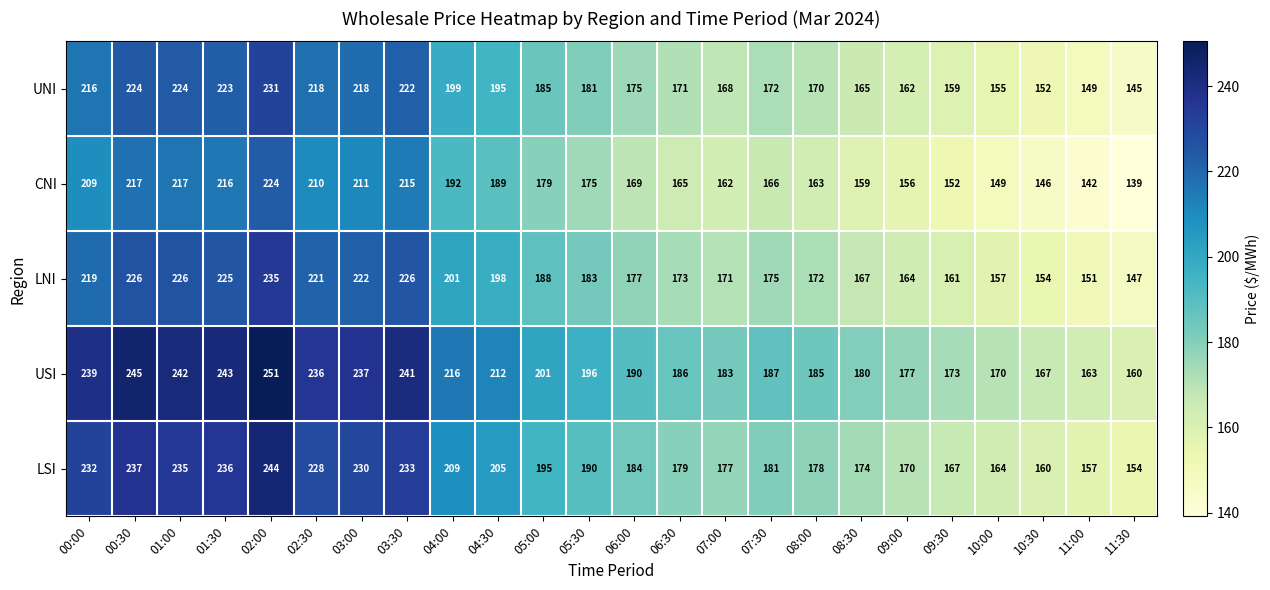

Count the number of categories in the chart.

24